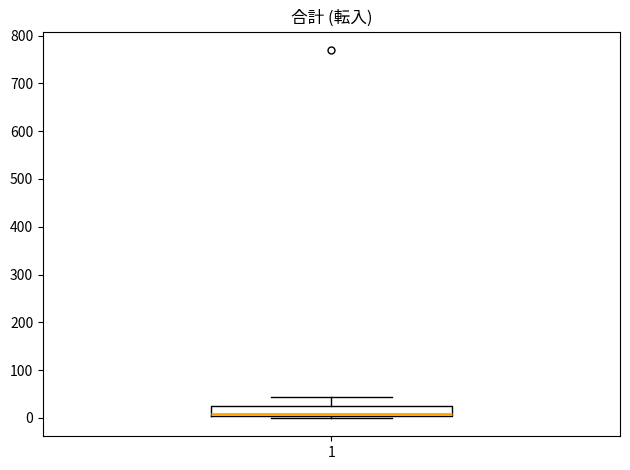

Read this box plot against the y-axis: the position of the median line, the range covered by the box, and the ends of both whiskers. The values are not printed on the chart, so give them approximately, as read against the axis.

median 10, box 0 to 20, whiskers 0 (just below the box's lower edge) to 40